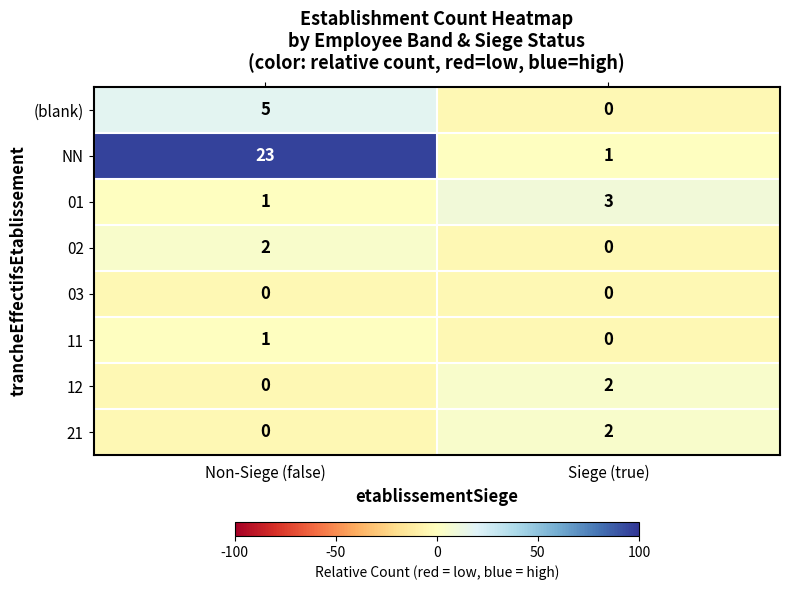

Reading left to right, transcribe all the data shown in this chart.

(blank): Non-Siege (false)=5	Siege (true)=0
NN: Non-Siege (false)=23	Siege (true)=1
01: Non-Siege (false)=1	Siege (true)=3
02: Non-Siege (false)=2	Siege (true)=0
03: Non-Siege (false)=0	Siege (true)=0
11: Non-Siege (false)=1	Siege (true)=0
12: Non-Siege (false)=0	Siege (true)=2
21: Non-Siege (false)=0	Siege (true)=2